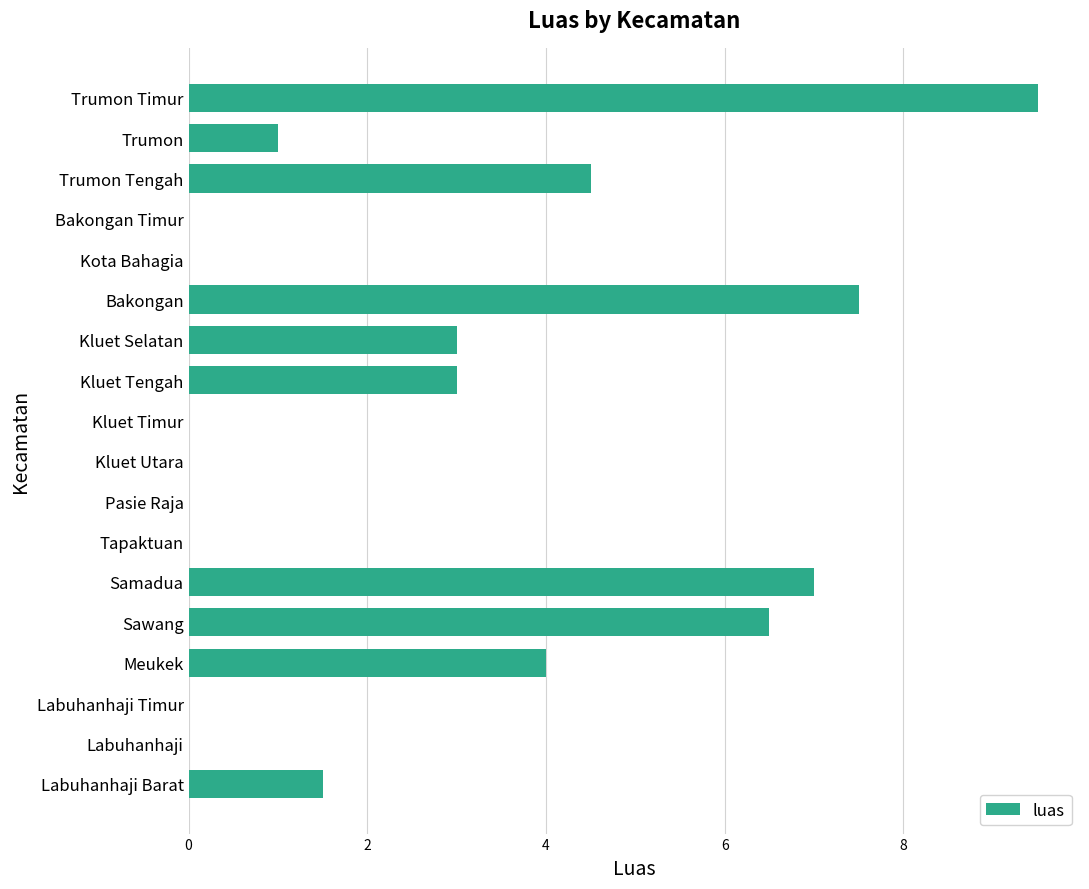

What is the ratio of the value at Labuhanhaji Barat to the value at Trumon Tengah?

0.3